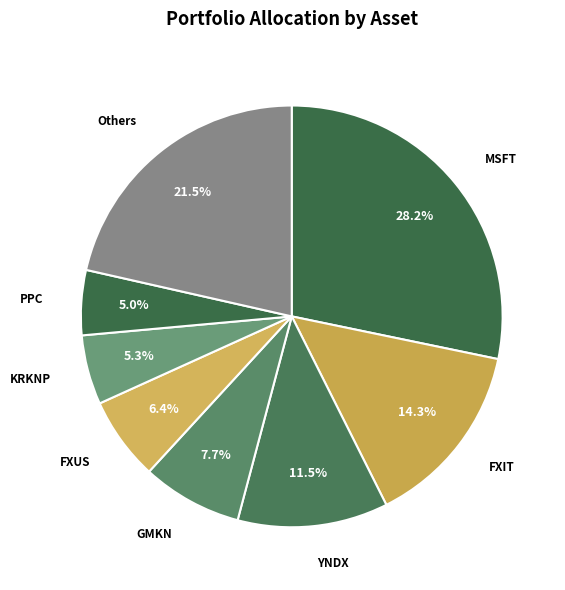

Is there a majority slice in this chart?

No